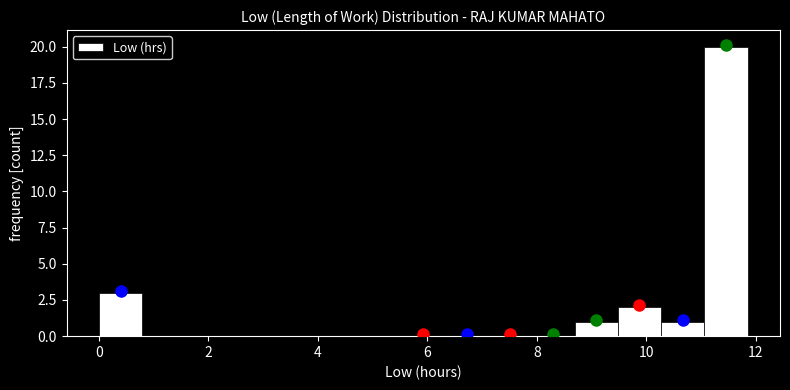

Around what value on the x-axis is the tallest bar? Give the approximate position of its centre, as read against the axis.

11.4